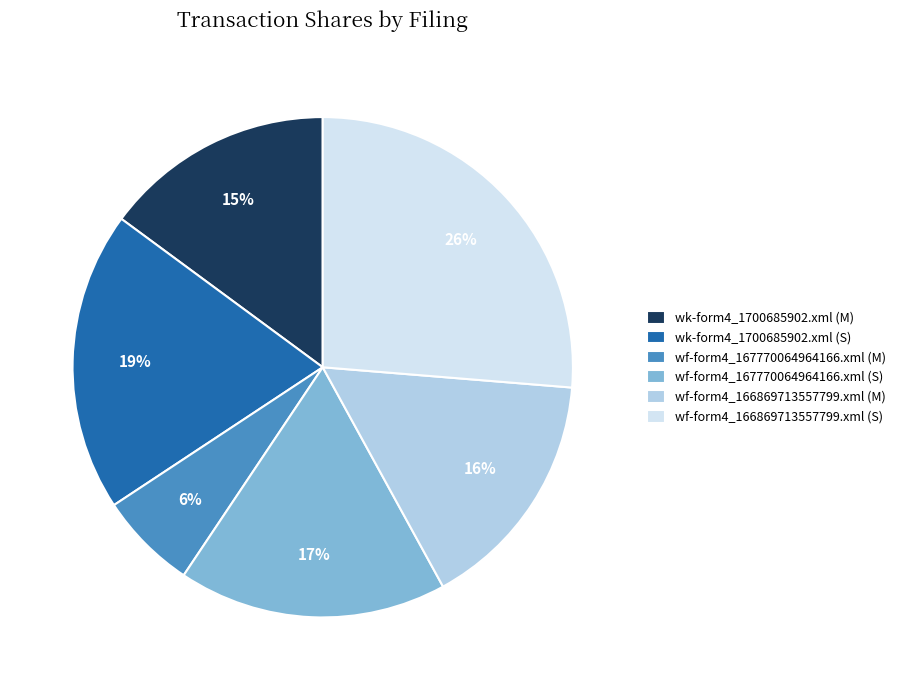

How many slices are in this pie chart?

6